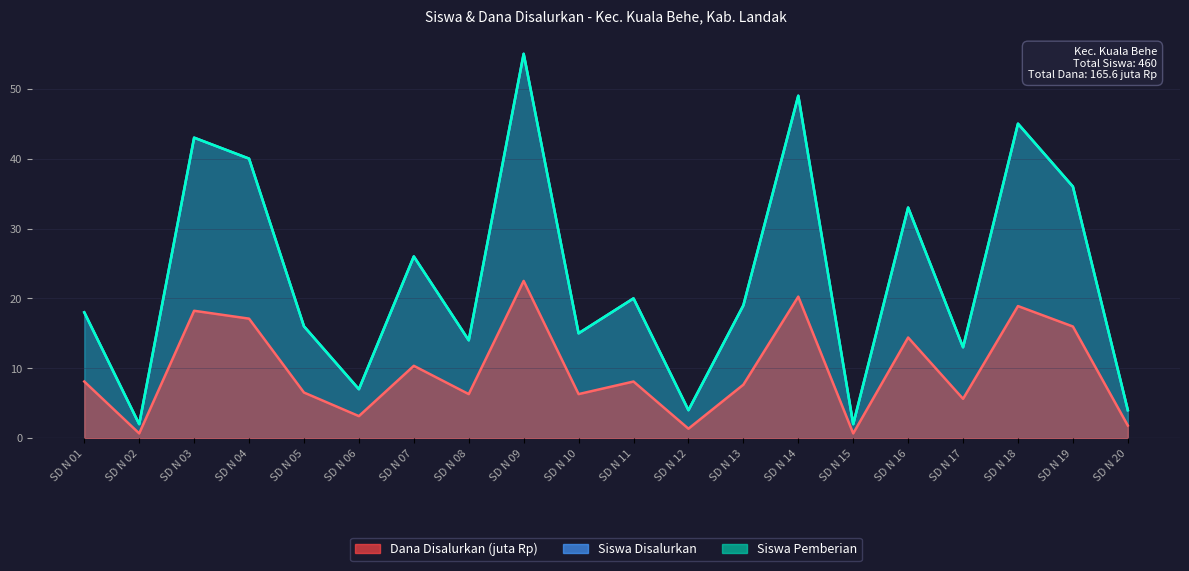

How many lines are shown in the chart?

3